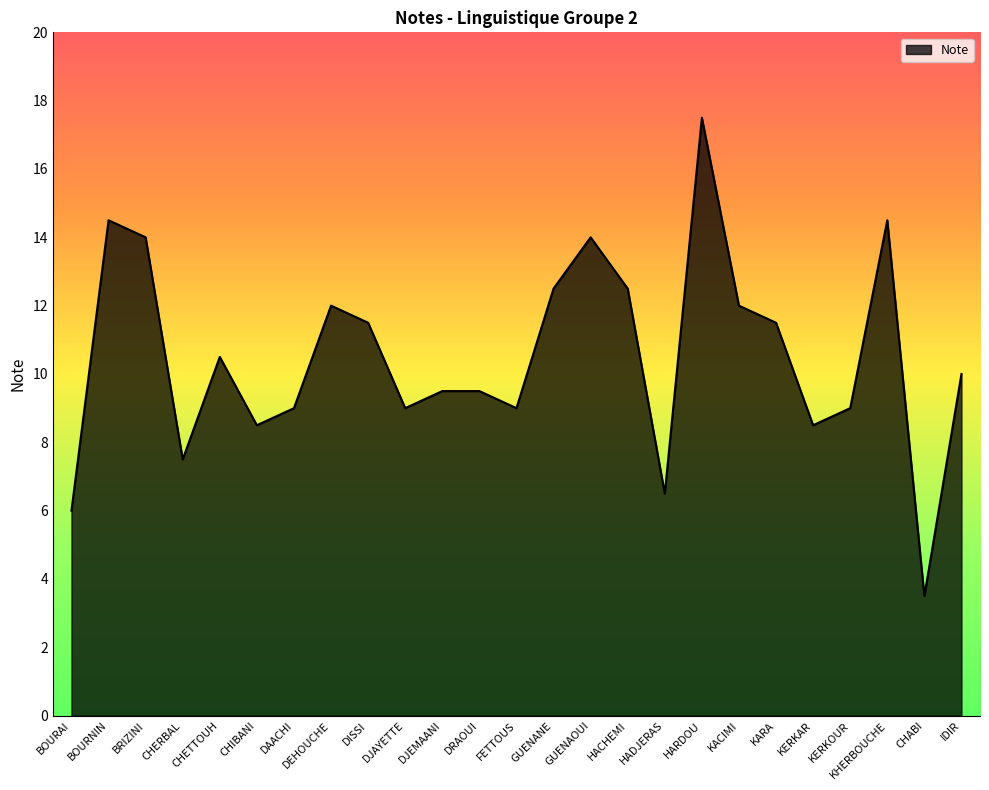

What is the sum of the values at GUENAOUI and KERKAR?

22.5